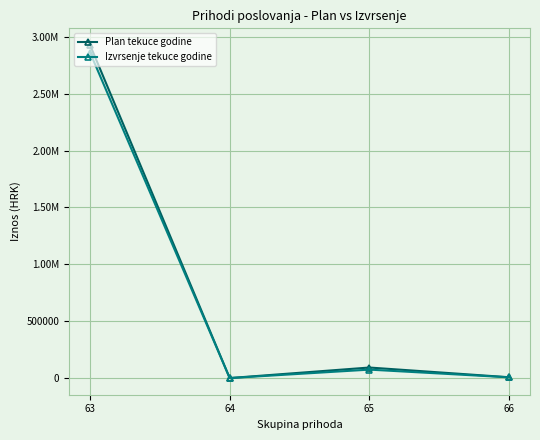

Does the chart display data point markers on the line(s)?

Yes